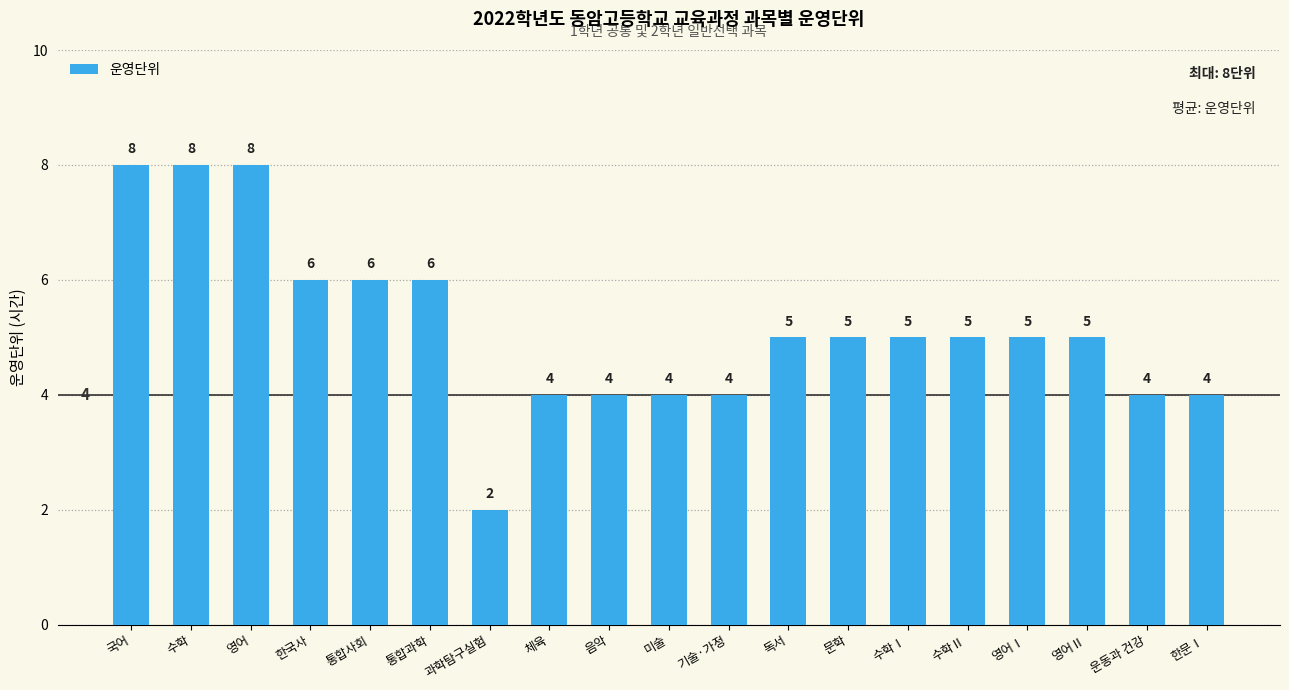

What is the approximate value at 영어Ⅱ?

5